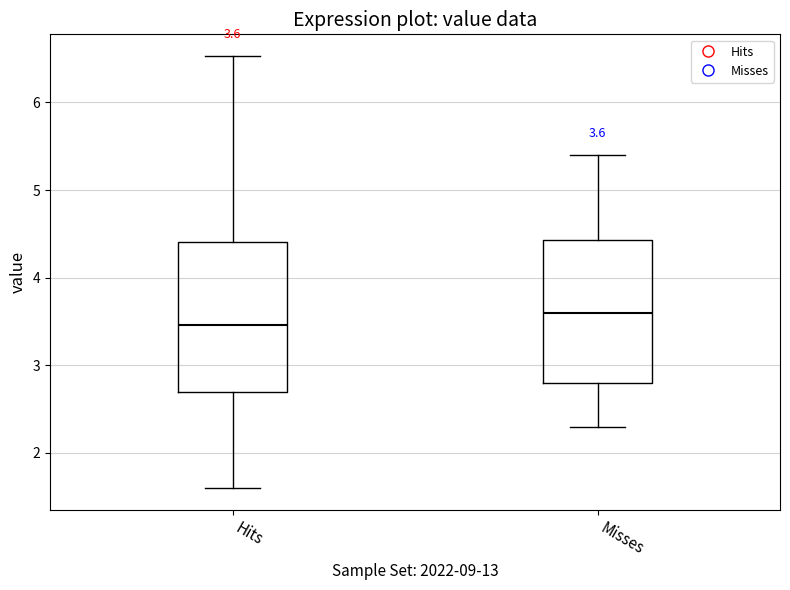

Which box's median line is the lowest?

Hits